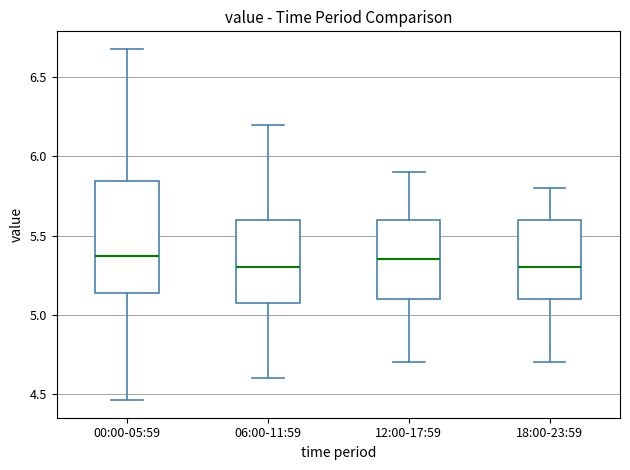

Where does the upper whisker of the box for 00:00-05:59 end on the y-axis? The values are not printed on the chart, so give them approximately, as read against the axis.

6.70